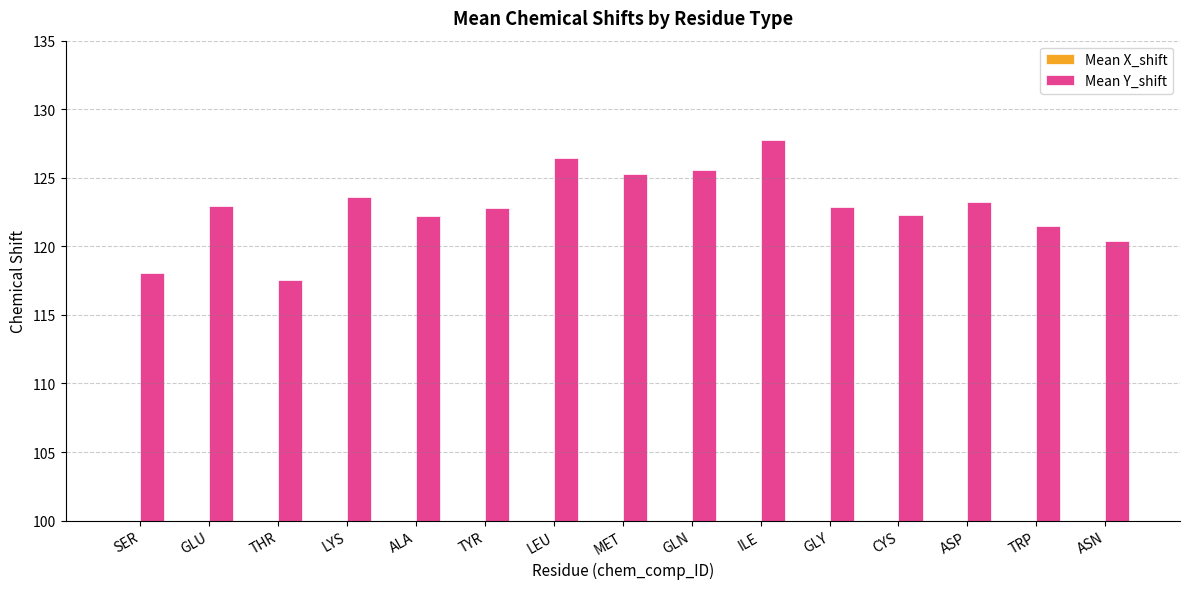

List the series in order of their overall mean, highest first.

Mean Y_shift, Mean X_shift